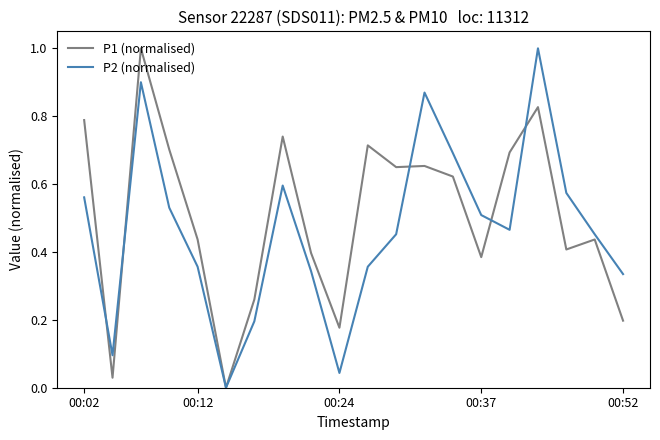

Rank the series by their average value, from highest to lowest.

P1 (normalised), P2 (normalised)